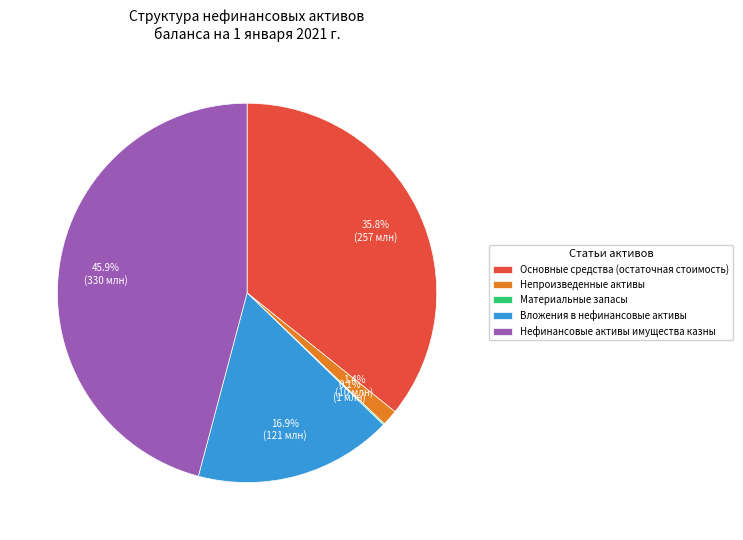

What is the largest slice in the pie chart?

Нефинансовые активы имущества казны